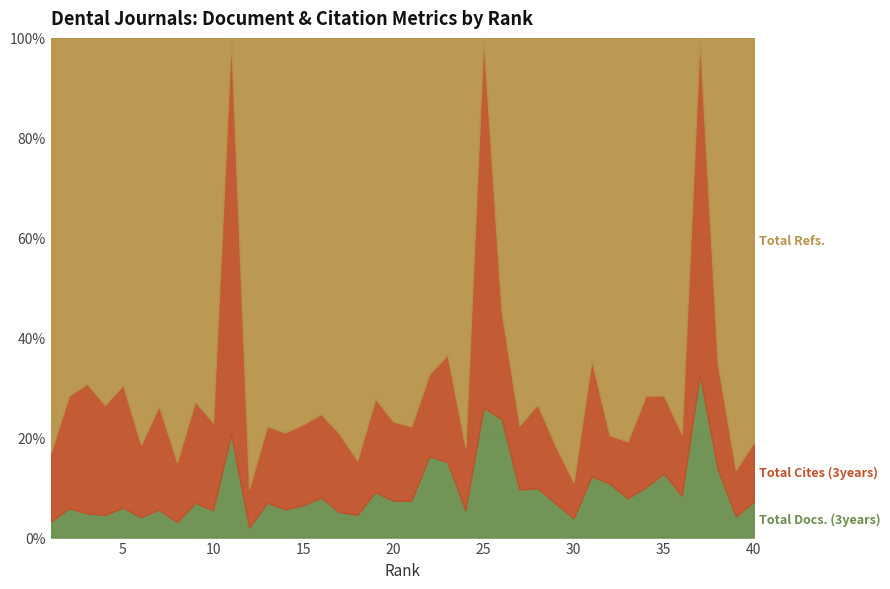

In Total Cites (3years), how many points are lower than both neighbors (excluding endpoints)?

15